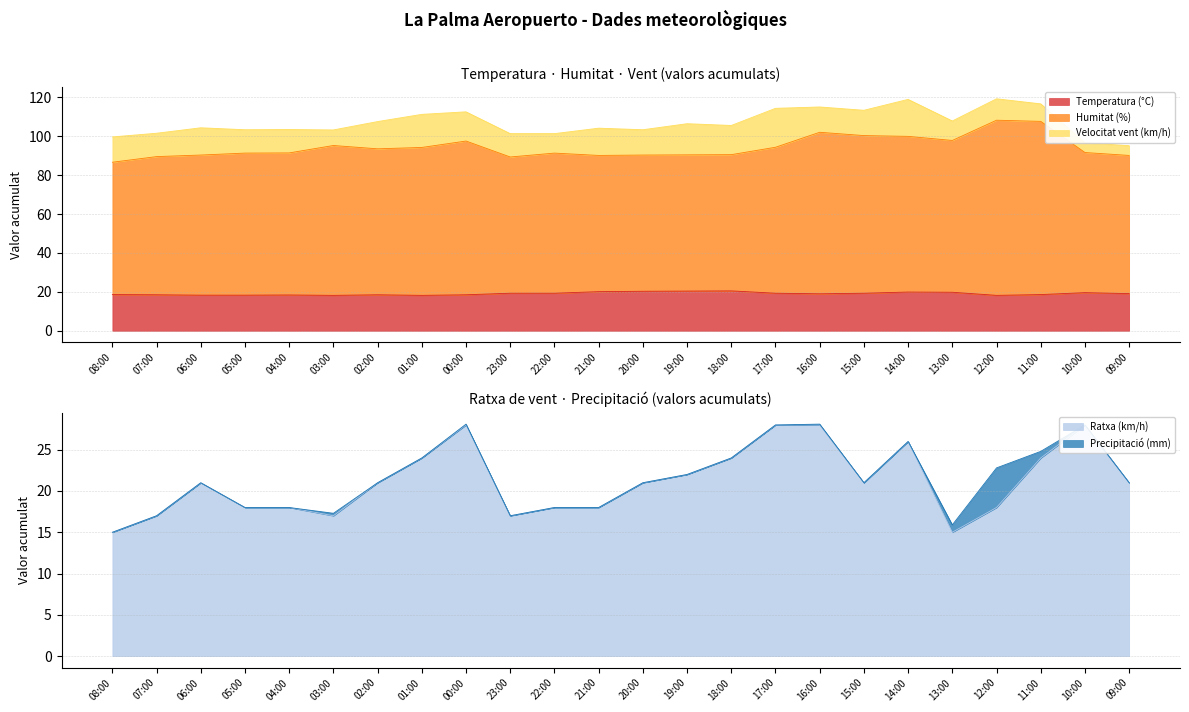

Which series has the largest total across all categories?

Humitat (%)